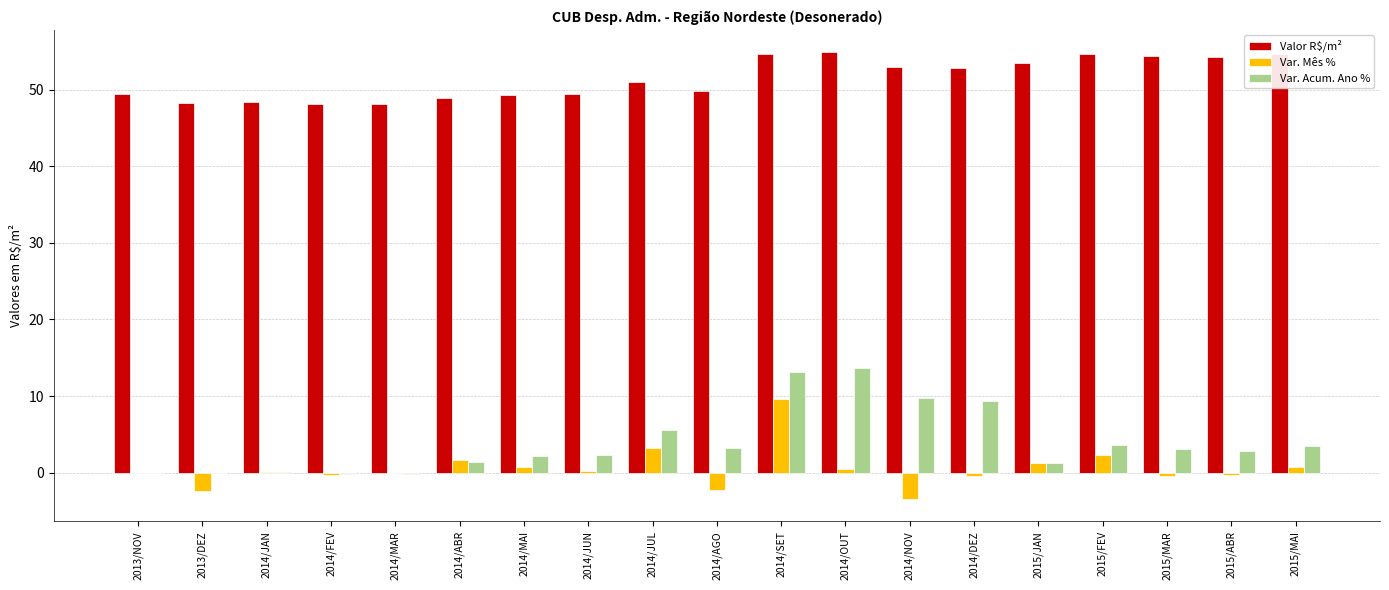

At which label is Var. Acum. Ano % closest to 6?

2014/JUL